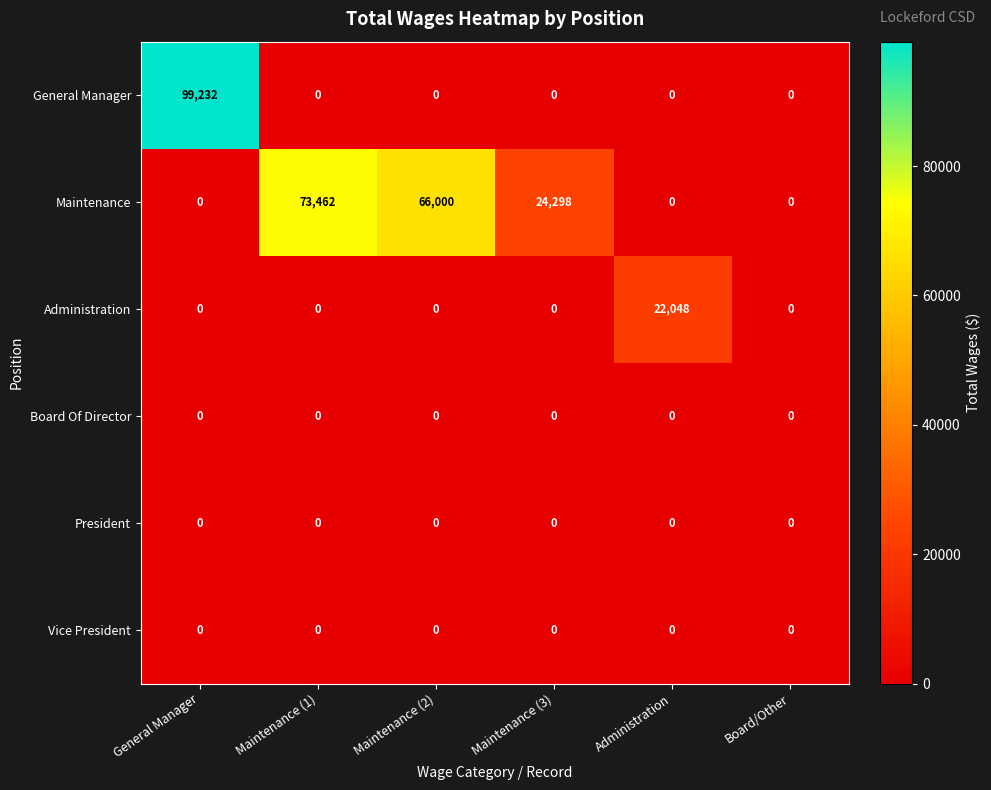

Count the number of categories in the chart.

6